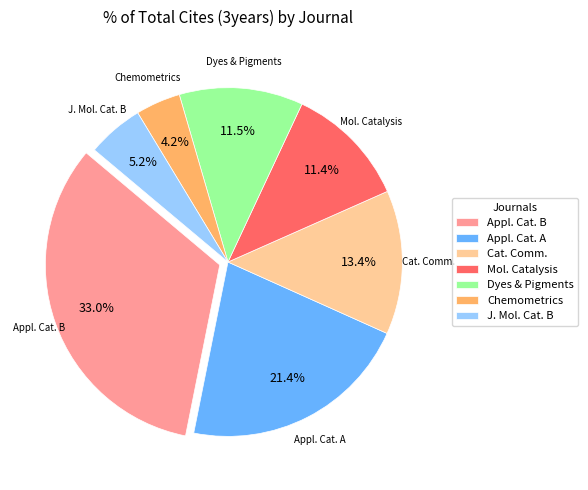

Which category has the biggest portion of the pie?

Appl. Cat. B